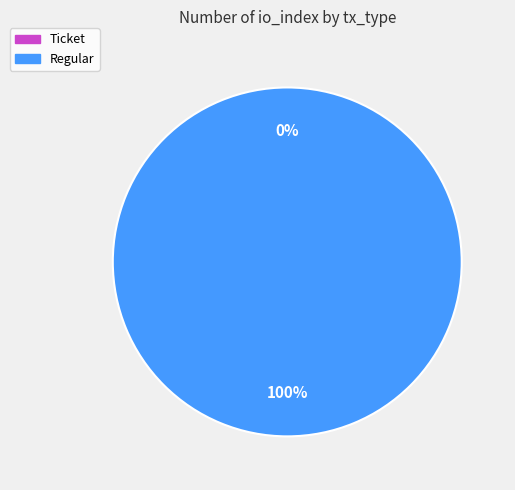

To the nearest percent, what is the average slice percentage?

50%